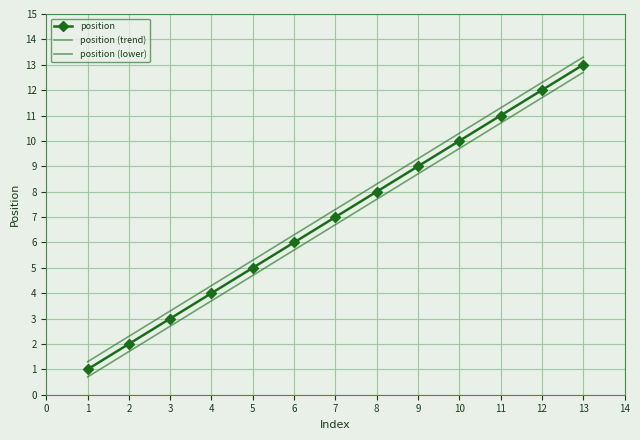

What is the difference between the position values at 4 and 3?

1.0